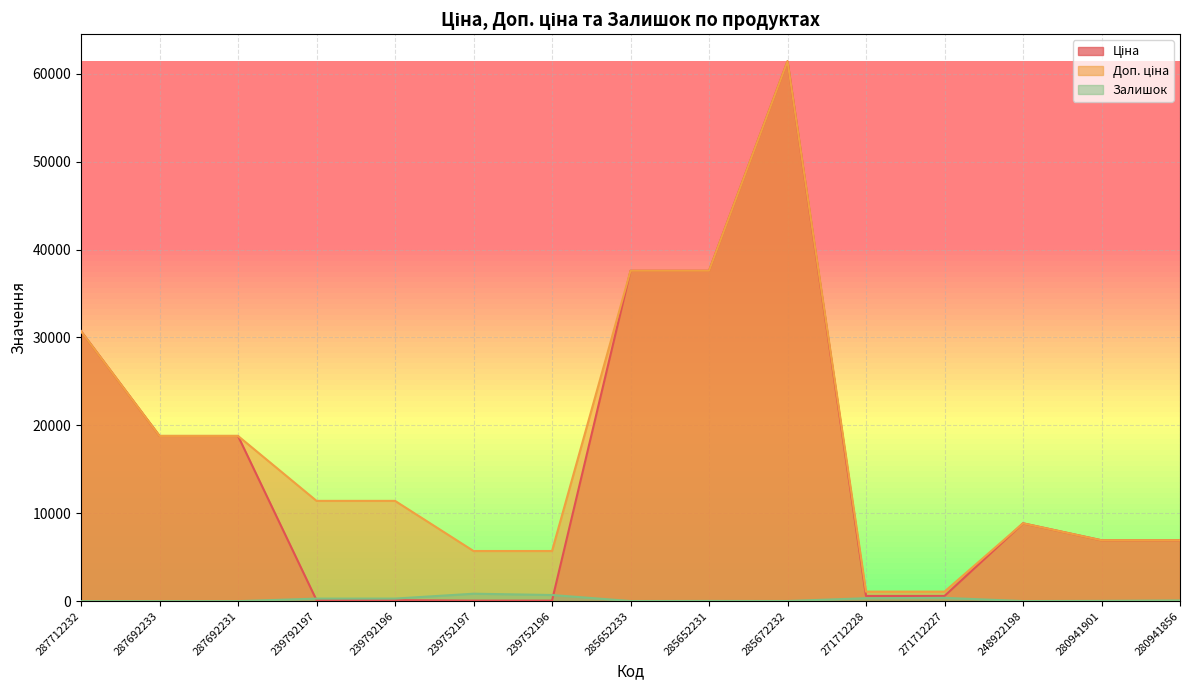

What is the difference between the second highest and second lowest values in the Залишок series?

698.0